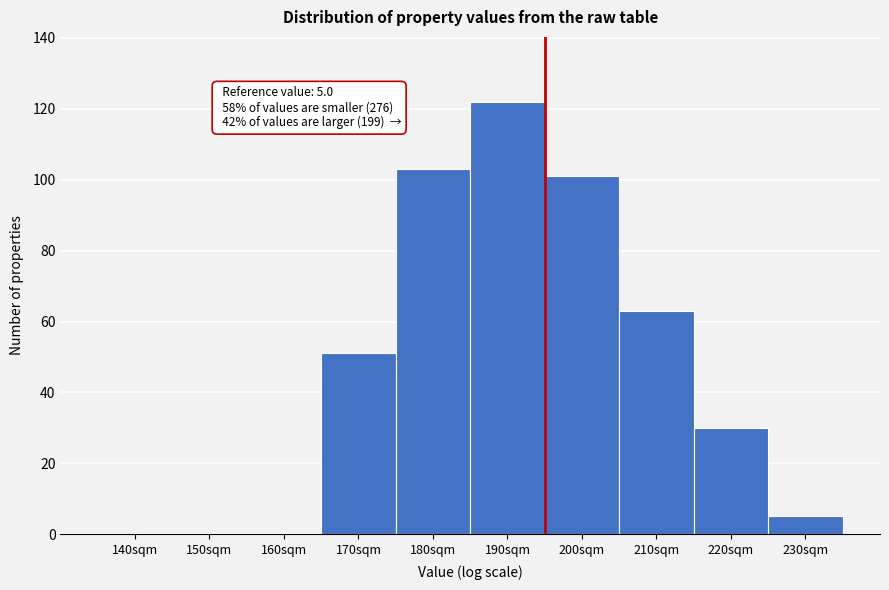

Reading right to left, list all the values displayed in this chart.

230sqm=5	220sqm=30	210sqm=63	200sqm=101	190sqm=122	180sqm=103	170sqm=51	160sqm=0	150sqm=0	140sqm=0